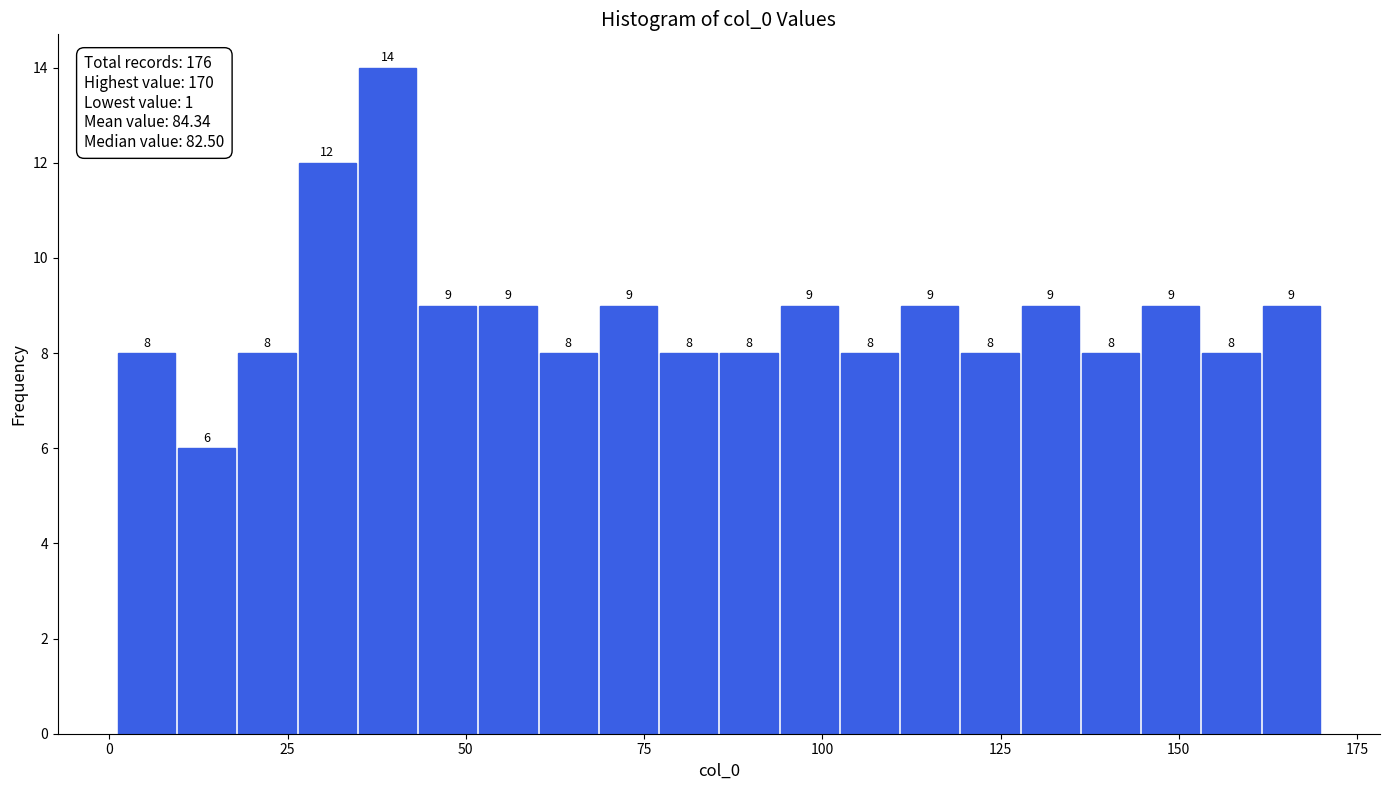

Read against the x-axis, roughly where is the centre of the tallest bar?

40